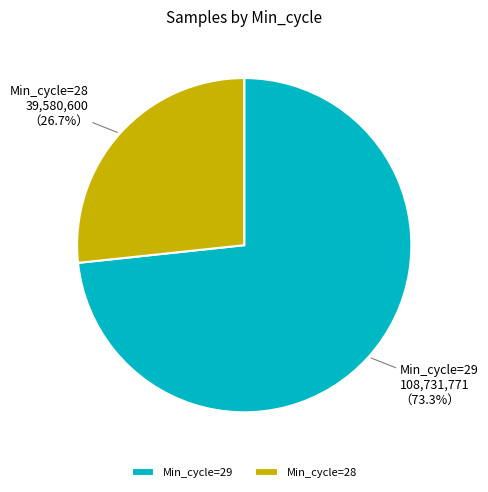

Is there a majority slice in this chart?

Yes